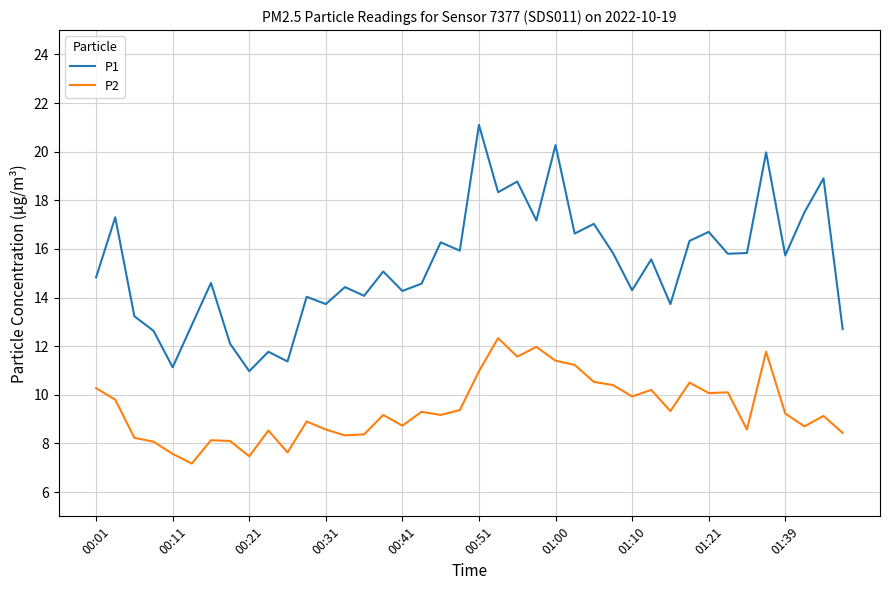

How many lines are shown in the chart?

2